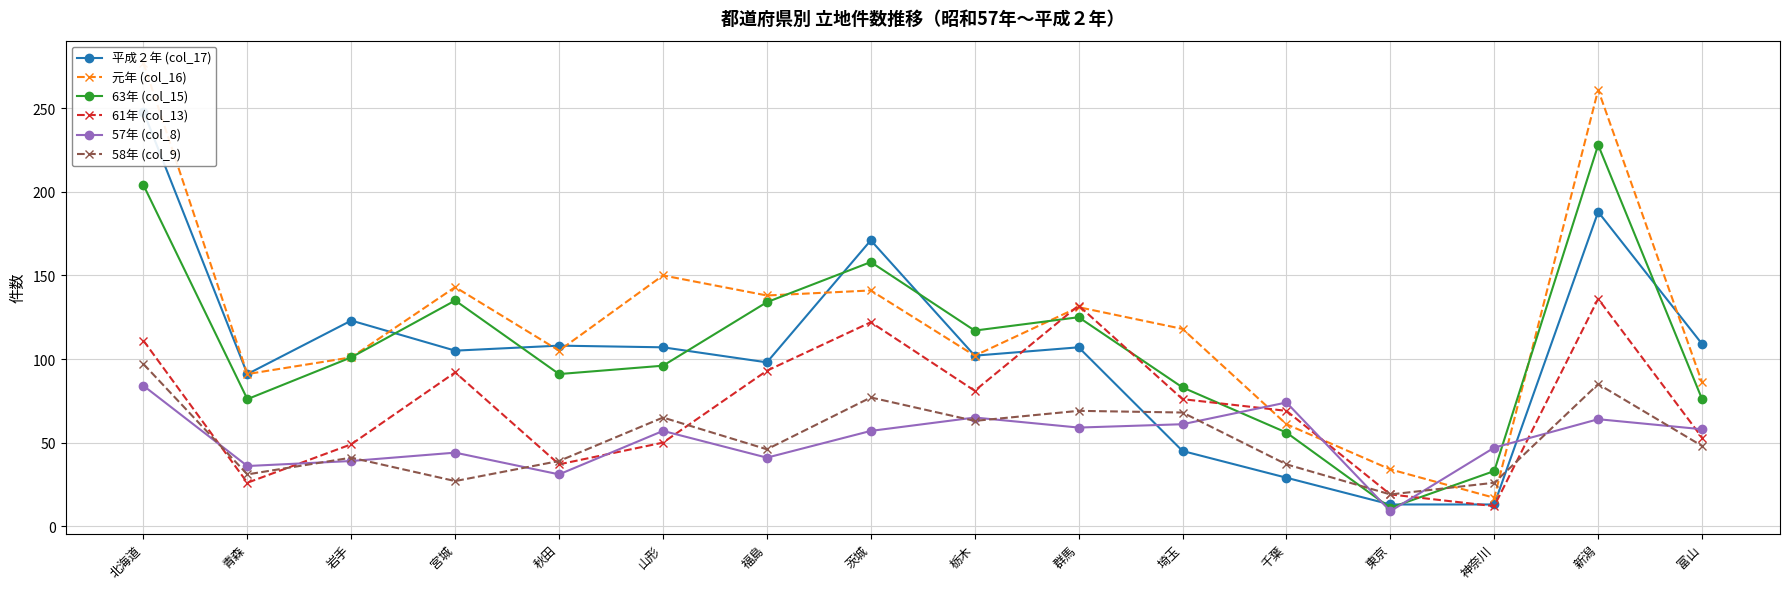

Which label corresponds to the smallest value in the chart?

東京